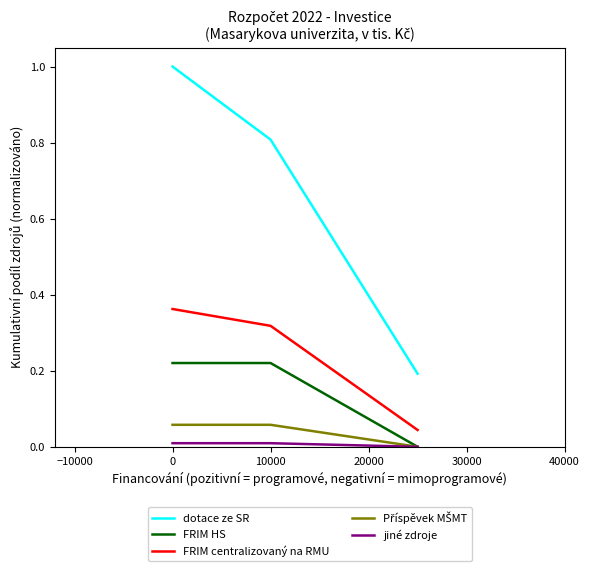

Which series has the widest spread of values?

dotace ze SR